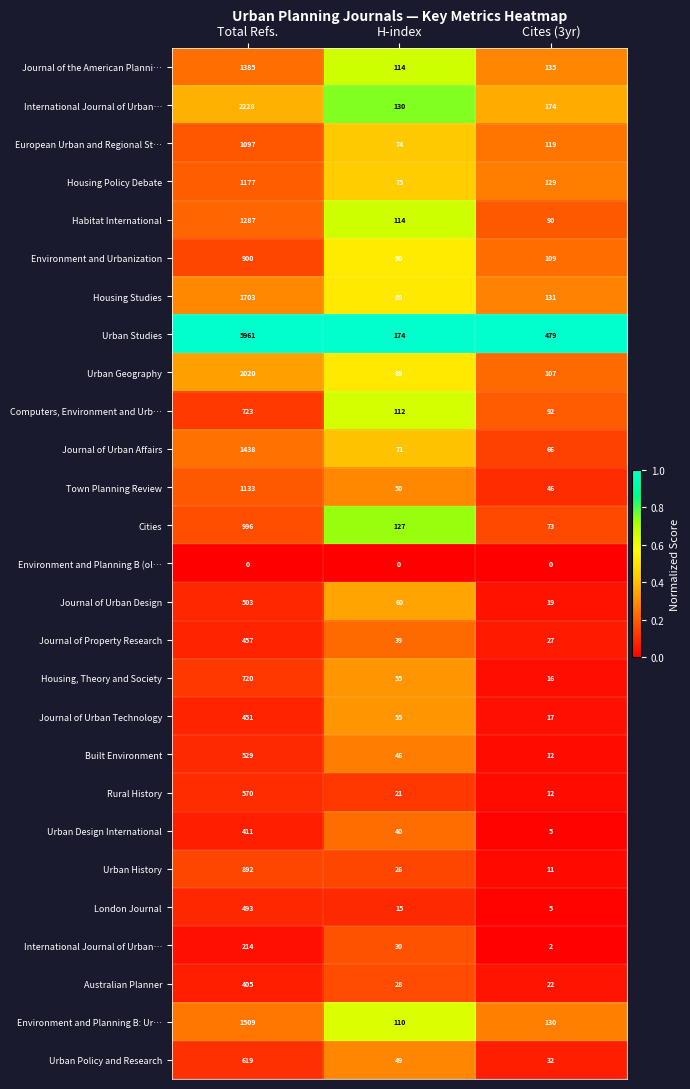

At how many categories does at least one series exceed 0?

3